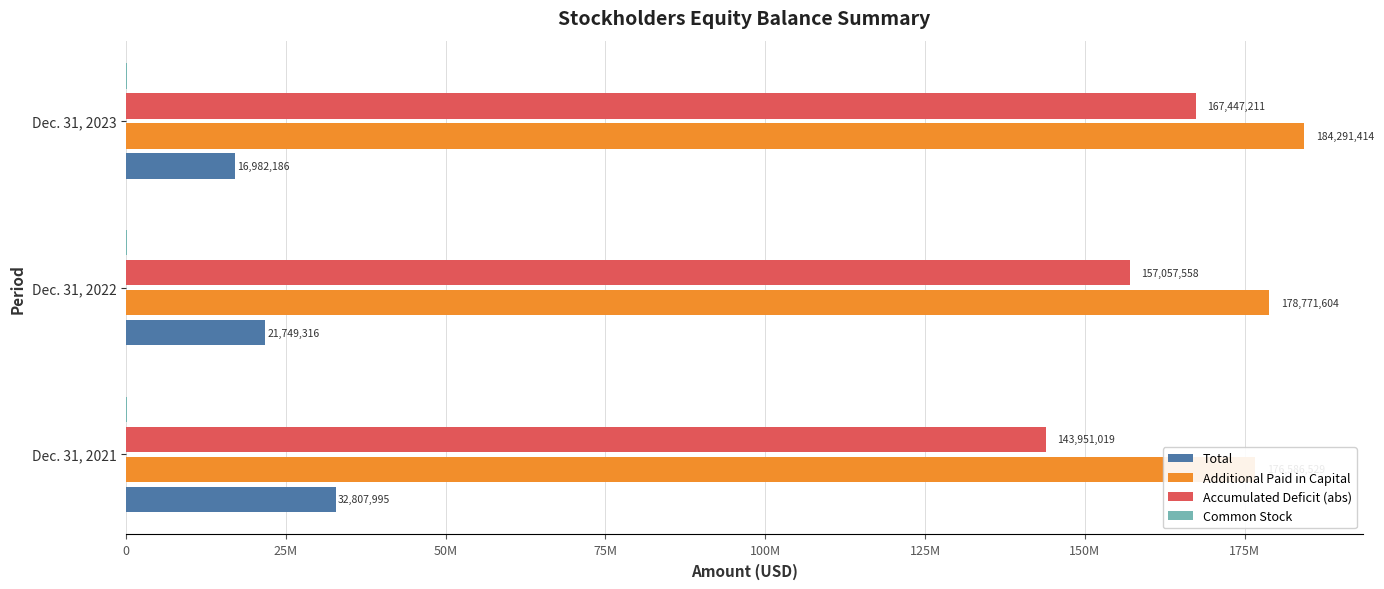

List the series in order of their peak value, highest first.

Additional Paid in Capital, Accumulated Deficit (abs), Total, Common Stock